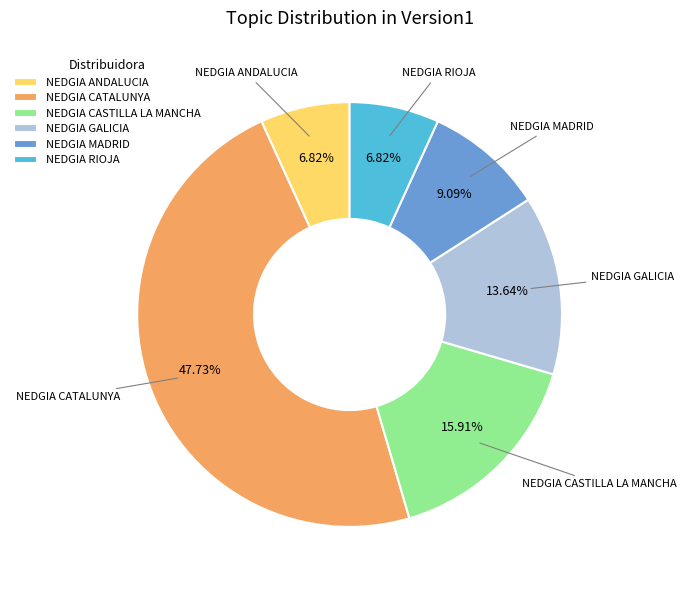

Which category has the biggest portion of the pie?

NEDGIA CATALUNYA